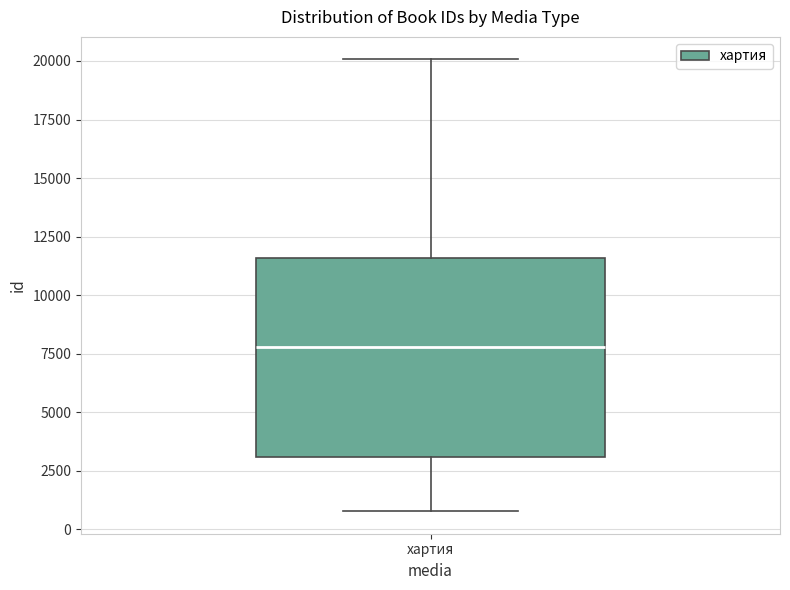

Read this box plot against the y-axis: the position of the median line, the range covered by the box, and the ends of both whiskers. The values are not printed on the chart, so give them approximately, as read against the axis.

median 8000, box 3000 to 11500, whiskers 1000 to 20000